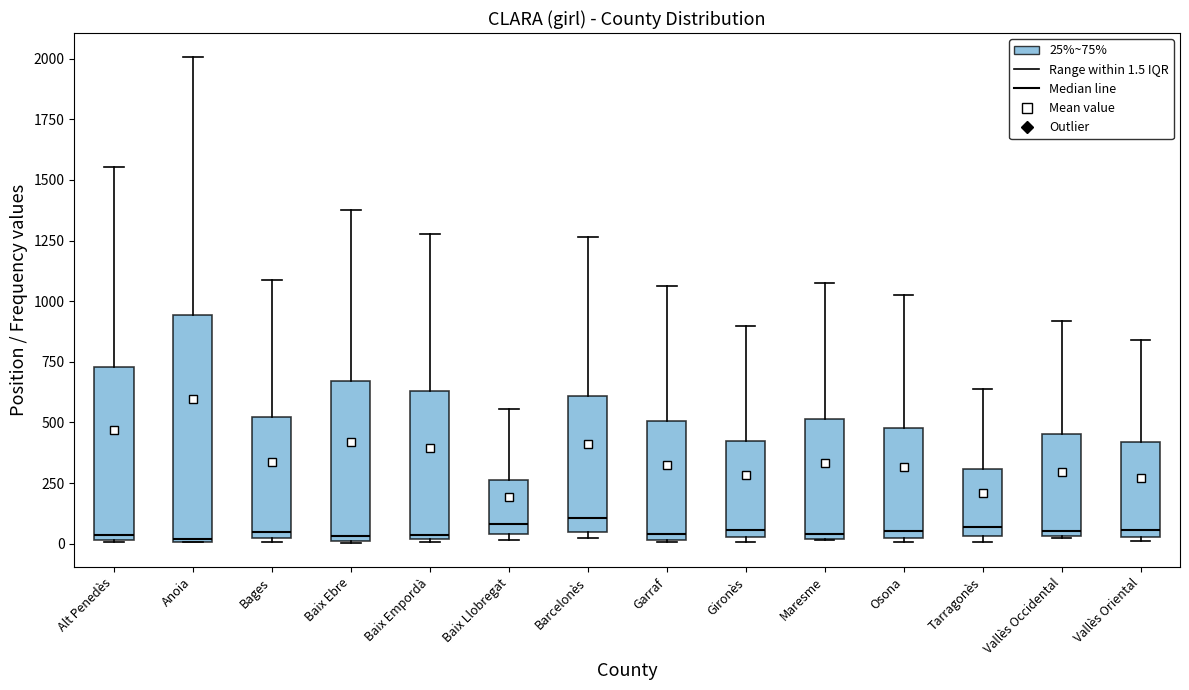

Where is the upper edge of the box for Tarragonès on the y-axis? The values are not printed on the chart, so give them approximately, as read against the axis.

300